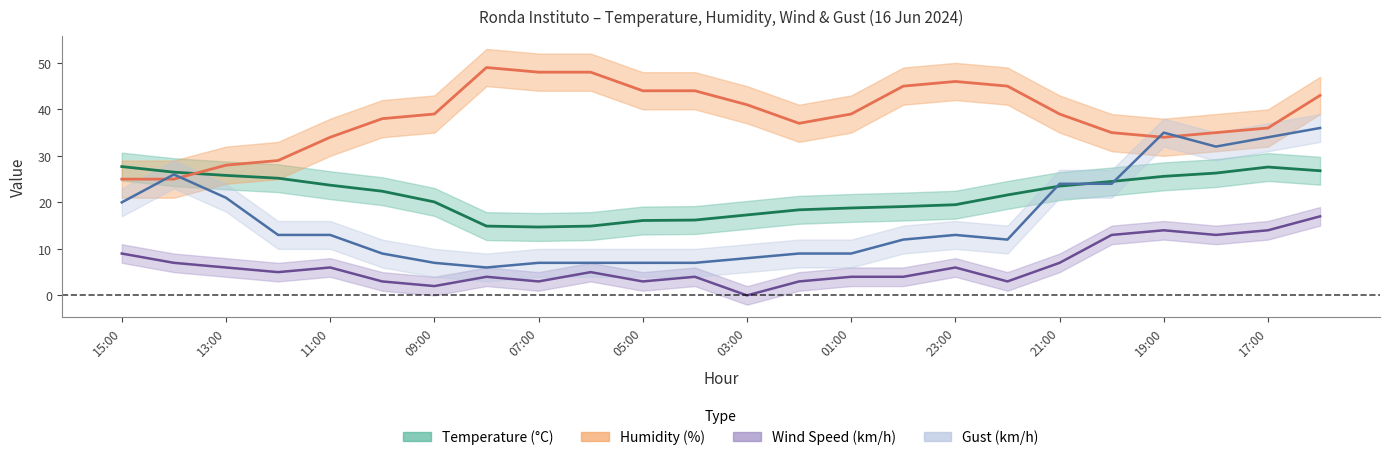

The value of temperature at 11:00 is 23.7. True or false?

True